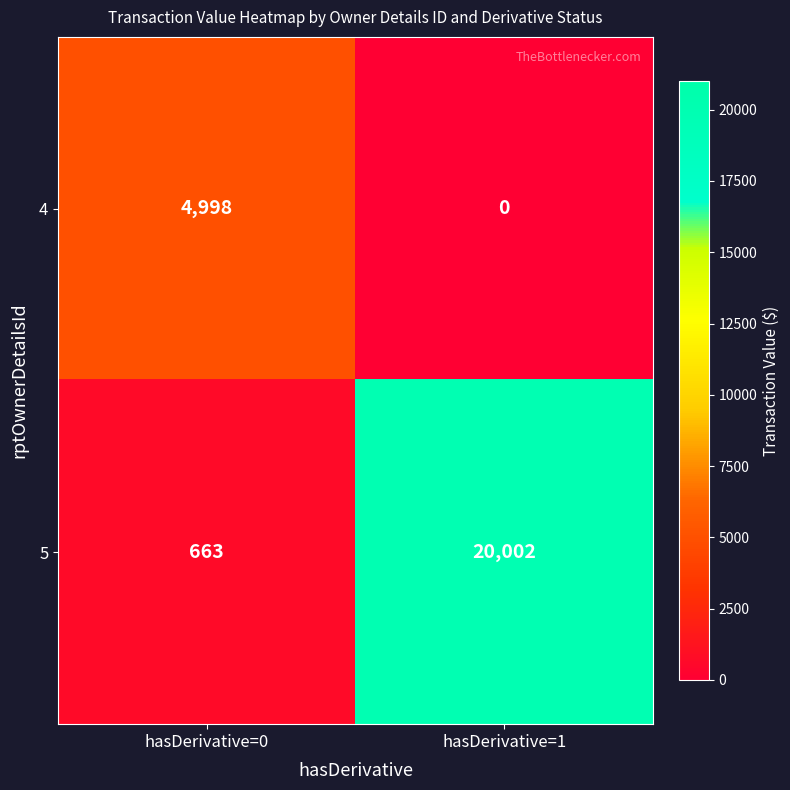

At which category does the chart reach its peak across all series?

hasDerivative=1